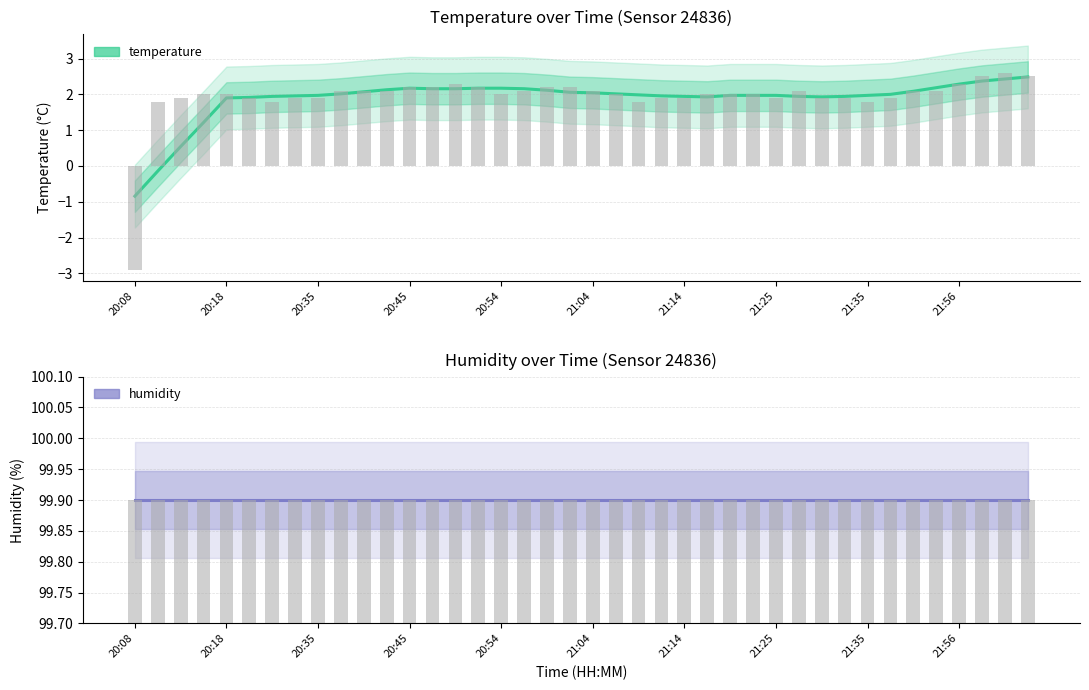

Are the bars grouped side by side (vs. stacked)?

Yes